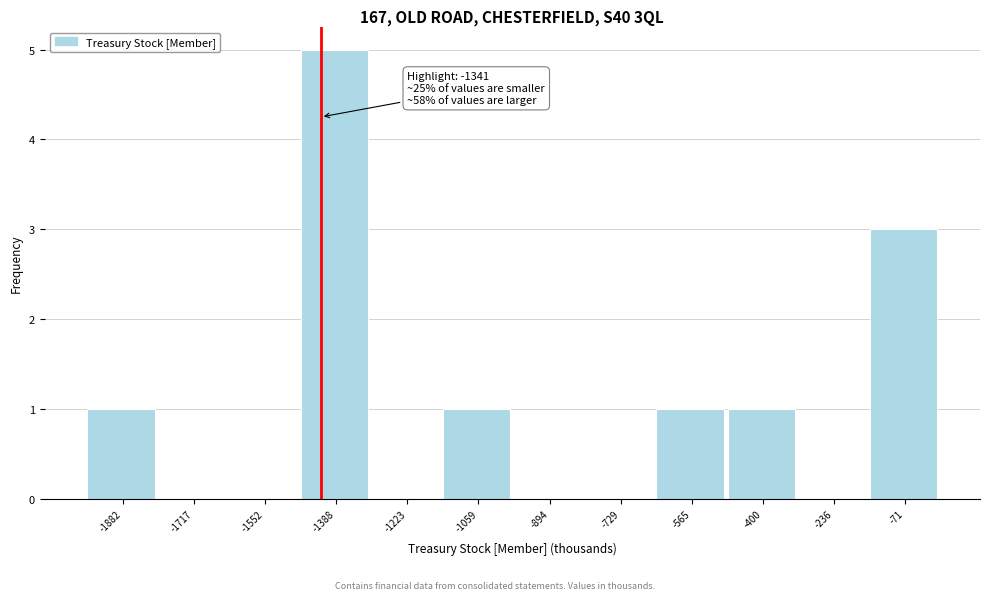

What is the sum of all values?

12